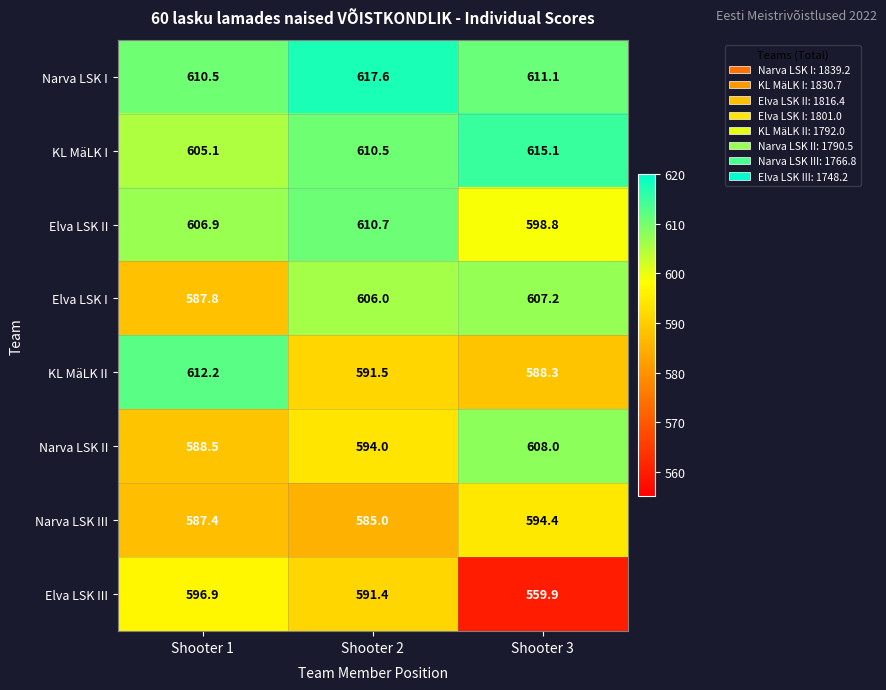

What is the total value across all series at Shooter 2?

4806.7